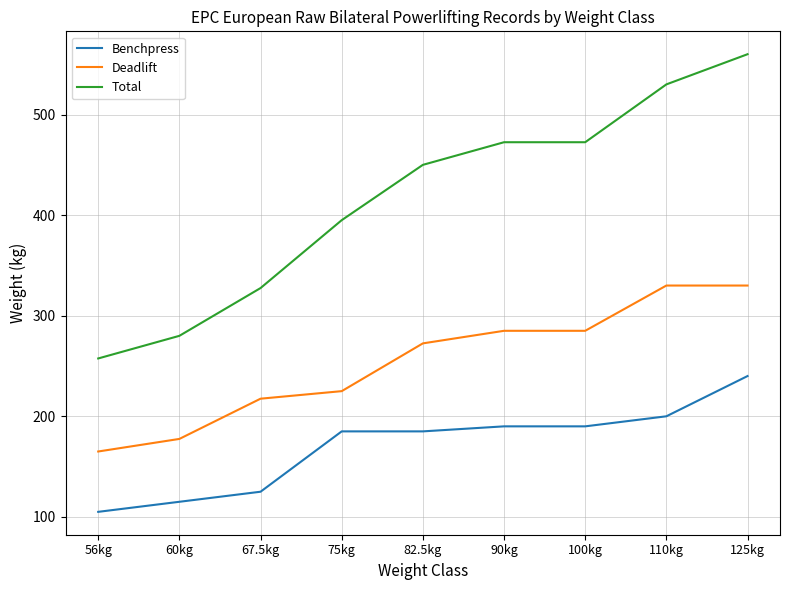

What is the difference between the second highest and second lowest values in the Deadlift series?

152.5